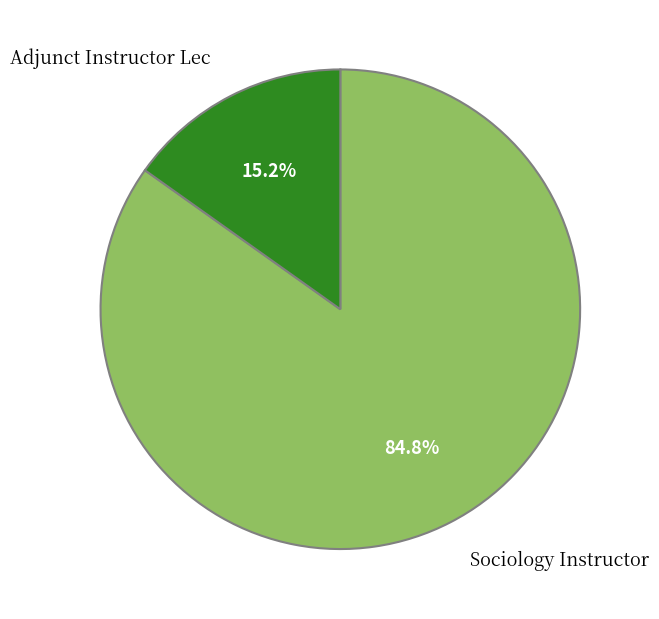

Approximately how many times larger is the value at Adjunct Instructor Lec compared to Sociology Instructor?

0.2